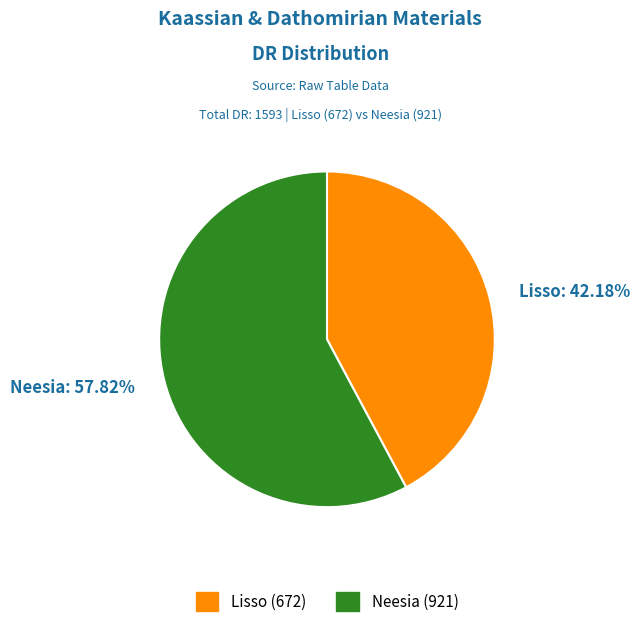

How many segments does this pie chart have?

2